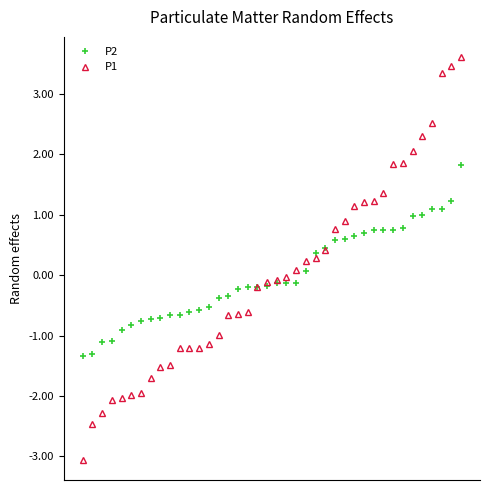

What is the value of the P2 point at the 38th from the left?

1.1